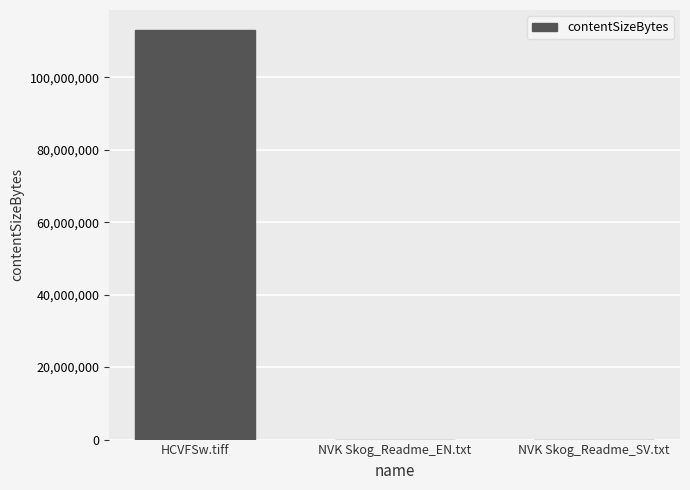

How many categories are shown in the chart?

3